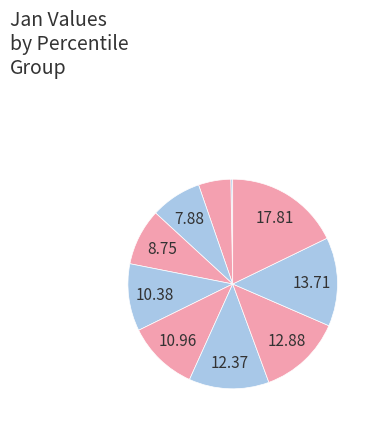

Which category has the biggest portion of the pie?

pct95